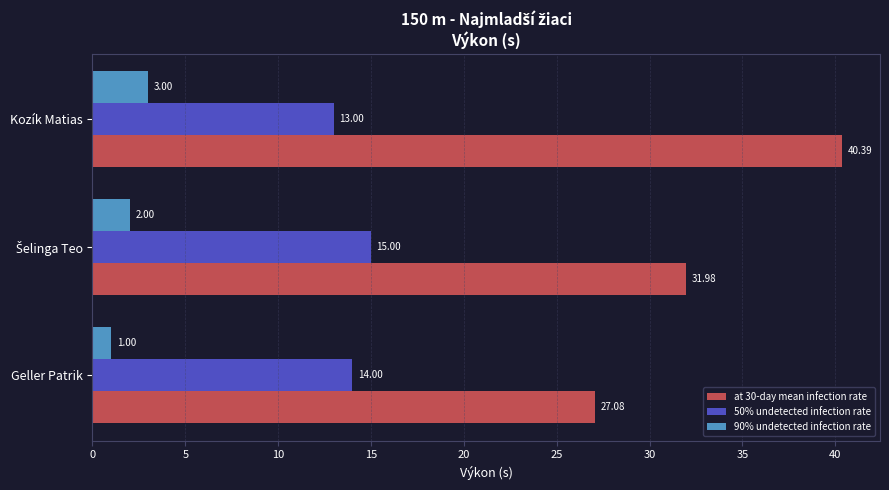

What is the average value of the 50% undetected infection rate series?

14.0